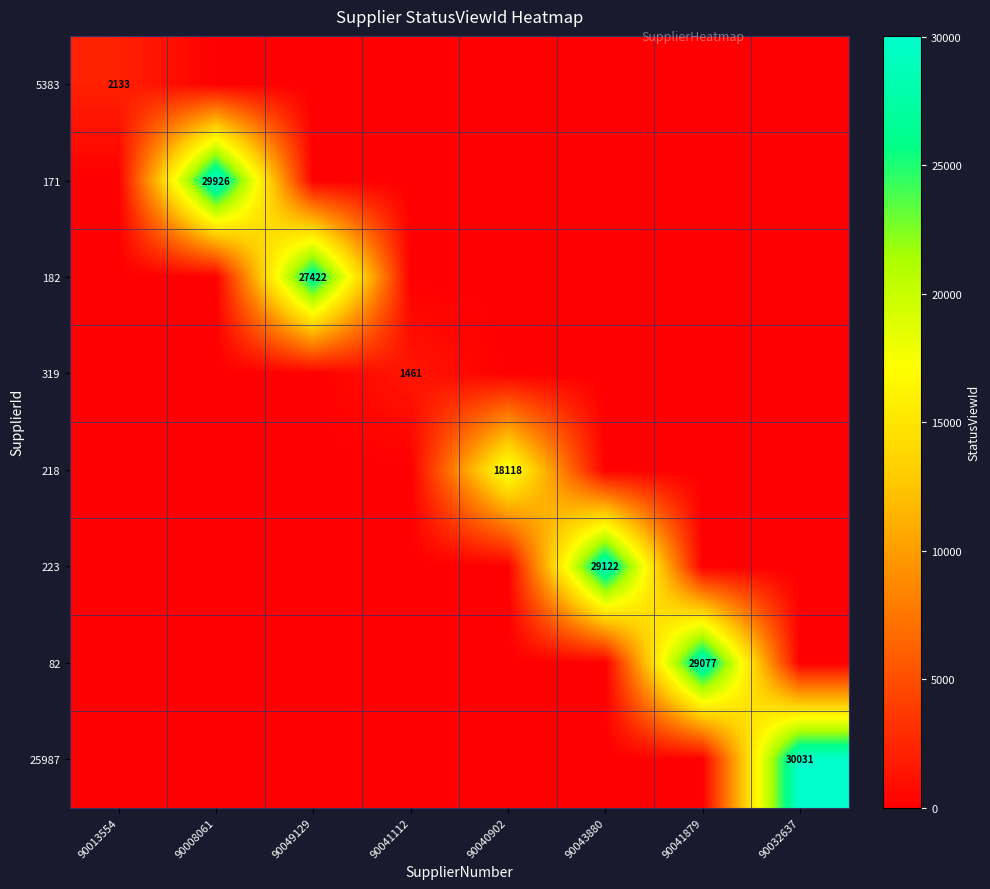

Is it true that 5383 equals 3754 at 90013554?

False